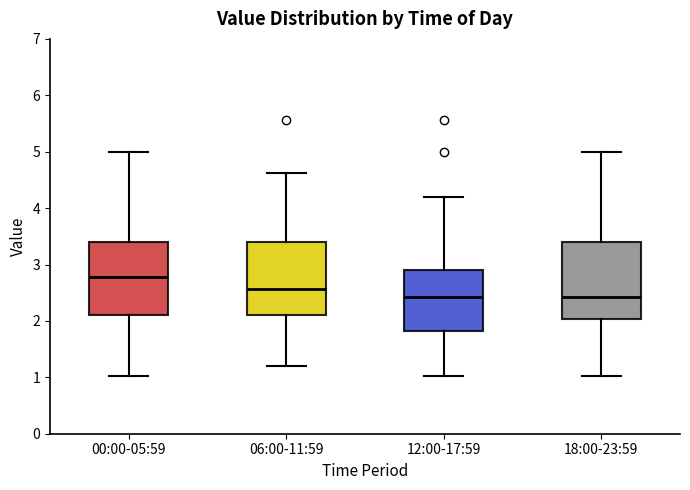

Reading left to right, read every box against the y-axis: the position of its median line, the range the box covers, and the ends of its whiskers. The values are not printed on the chart, so give them approximately, as read against the axis.

00:00-05:59: median 2.8, box 2.1 to 3.4, whiskers 1.0 to 5.0
06:00-11:59: median 2.6, box 2.1 to 3.4, whiskers 1.2 to 4.6
12:00-17:59: median 2.4, box 1.8 to 2.9, whiskers 1.0 to 4.2
18:00-23:59: median 2.4, box 2.0 to 3.4, whiskers 1.0 to 5.0